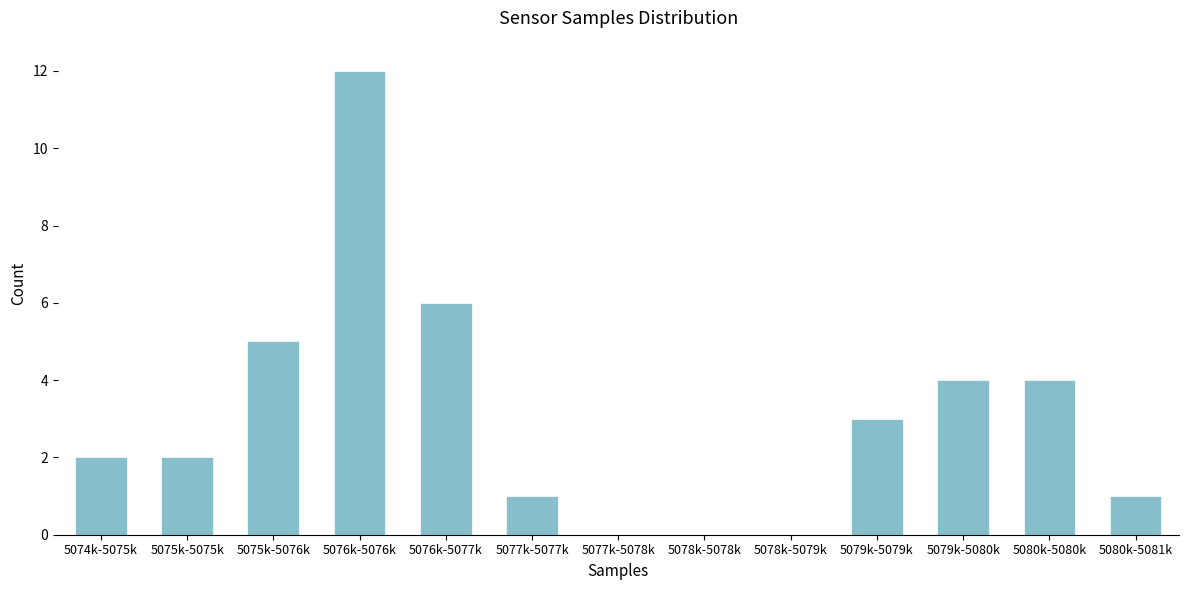

Reading left to right, list all the values displayed in this chart.

5074k-5075k=2	5075k-5075k=2	5075k-5076k=5	5076k-5076k=12	5076k-5077k=6	5077k-5077k=1	5077k-5078k=0	5078k-5078k=0	5078k-5079k=0	5079k-5079k=3	5079k-5080k=4	5080k-5080k=4	5080k-5081k=1